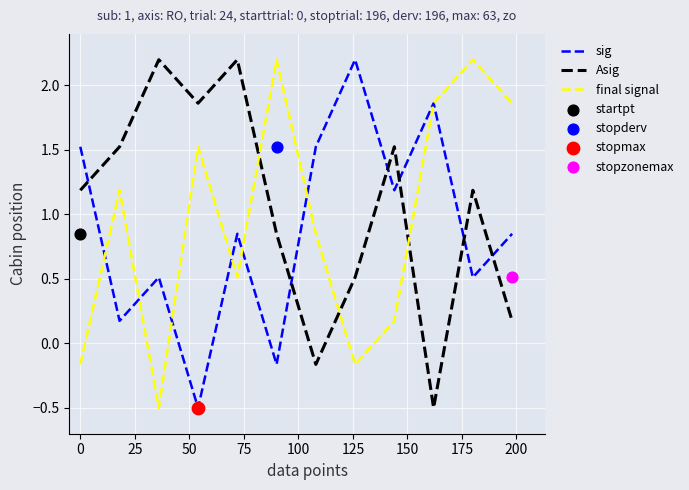

At how many categories does at least one series exceed 0?

12